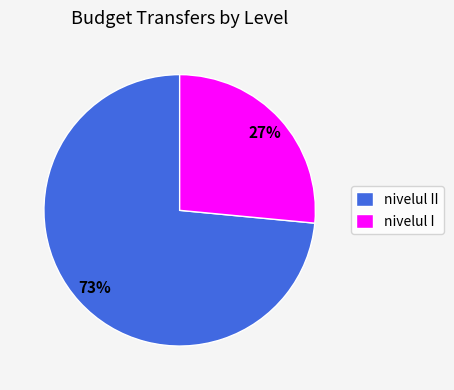

Rank the categories by value from lowest to highest.

nivelul I, nivelul II